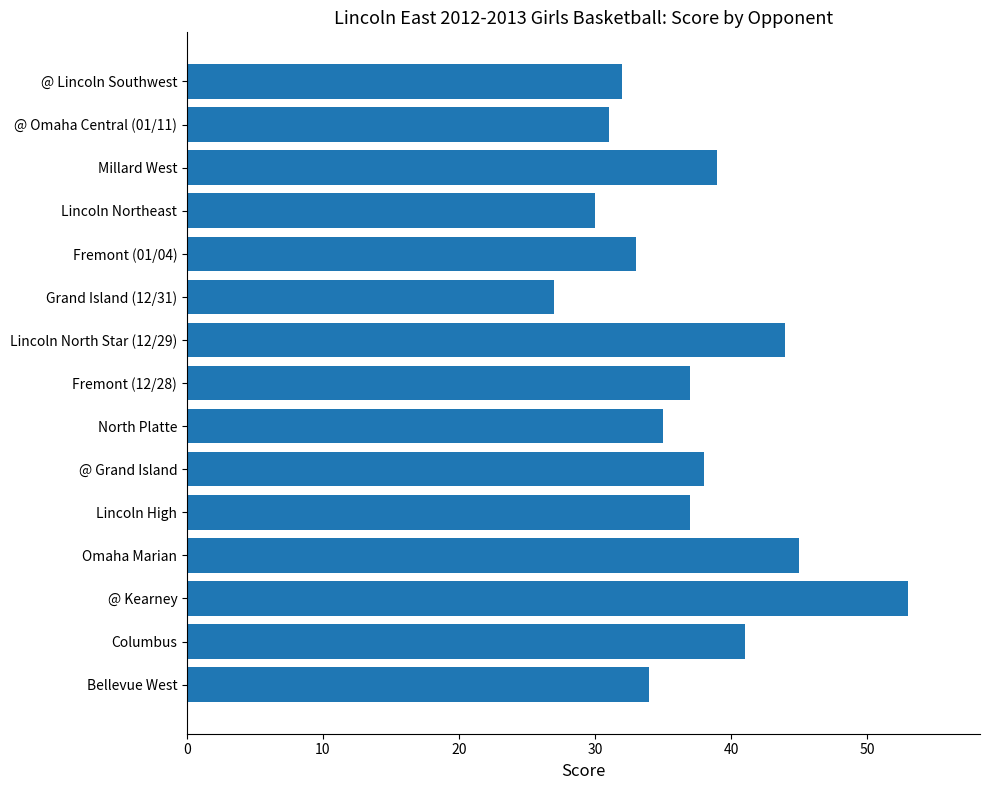

What is the difference between the maximum and minimum values?

26